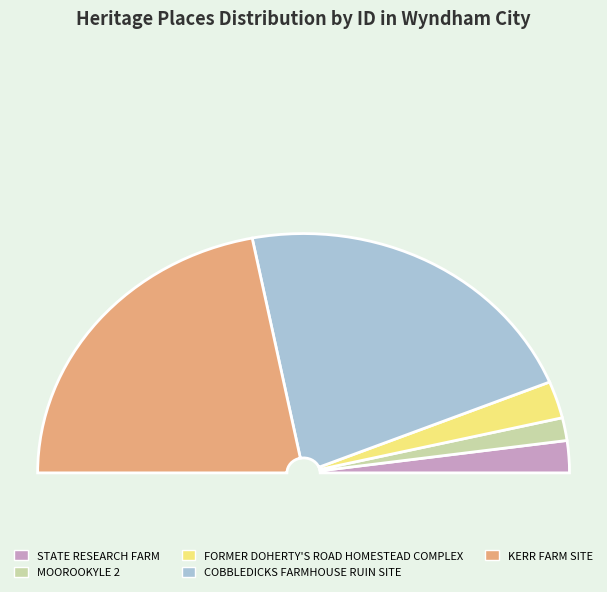

How many segments does this pie chart have?

5